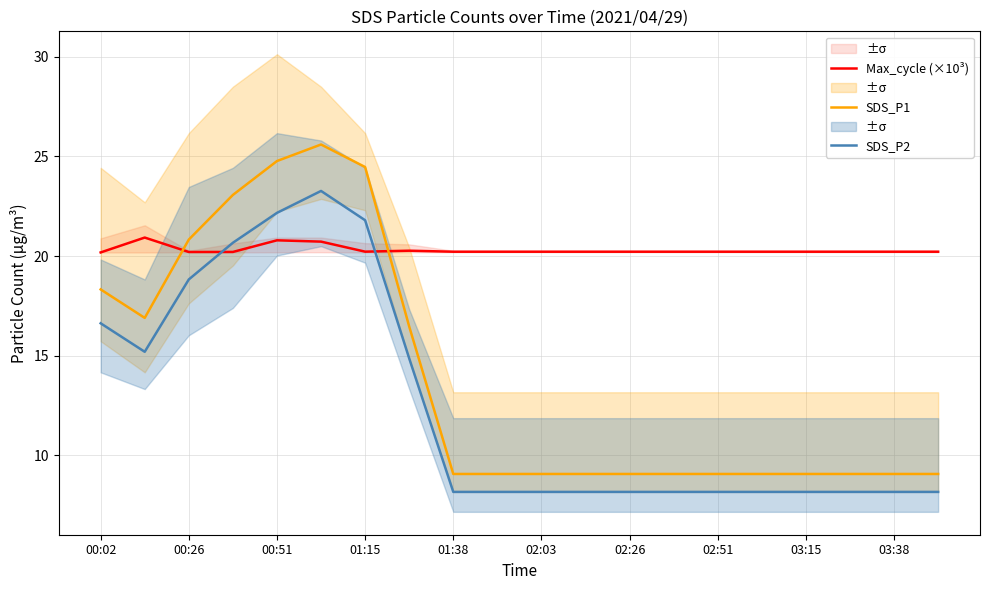

The Max_cycle (×10³) series shows 20.2 at 01:15. True or false?

True